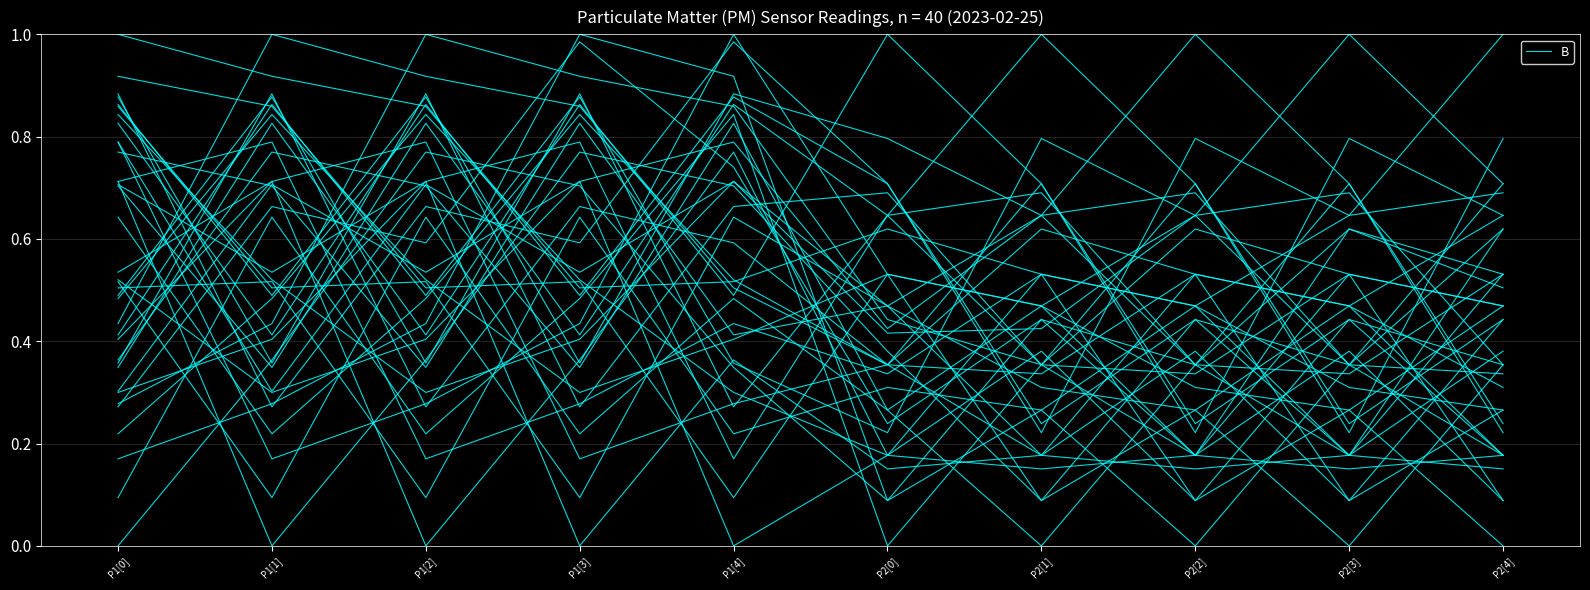

What is the change in value from P1[1] to P2[3]?

+0.1